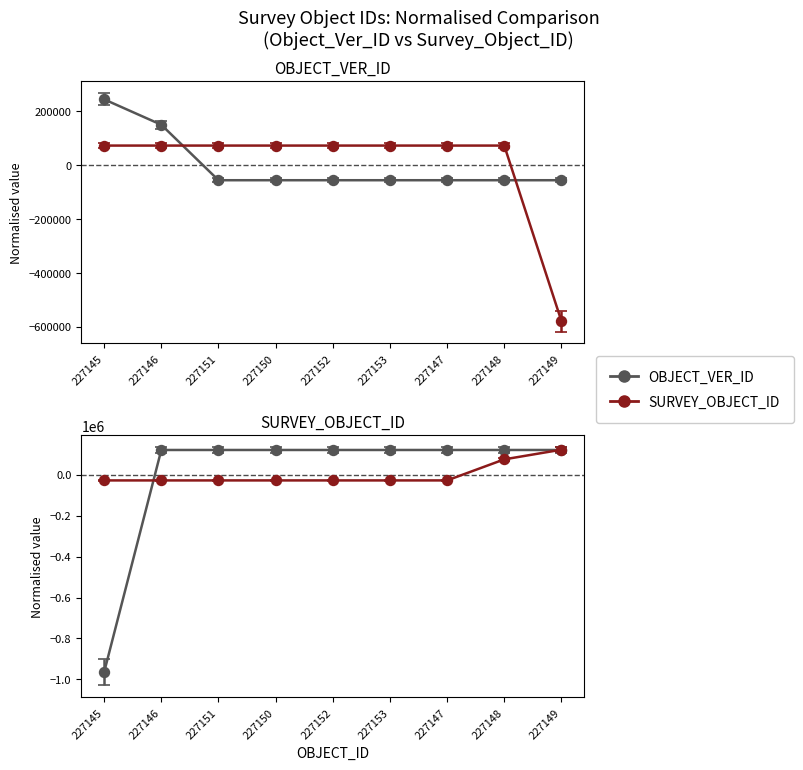

Which series has the widest spread of values?

SURVEY_OBJECT_ID